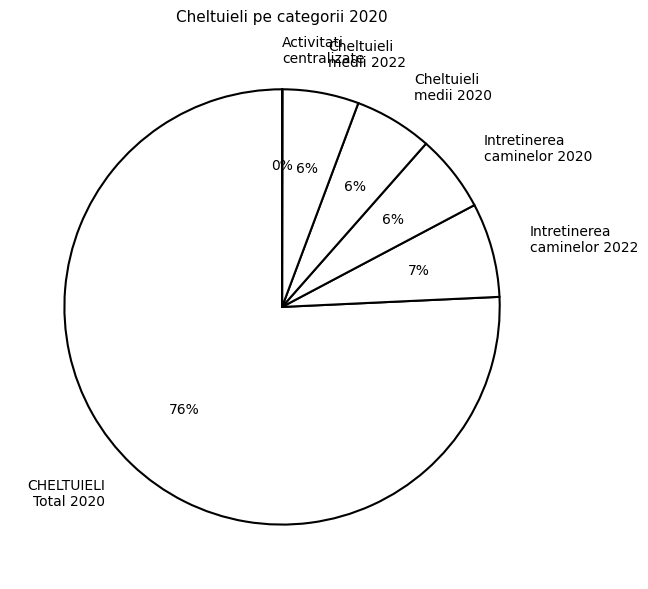

True or false: Intretinerea caminelor 2022 accounts for 1% of the total.

False